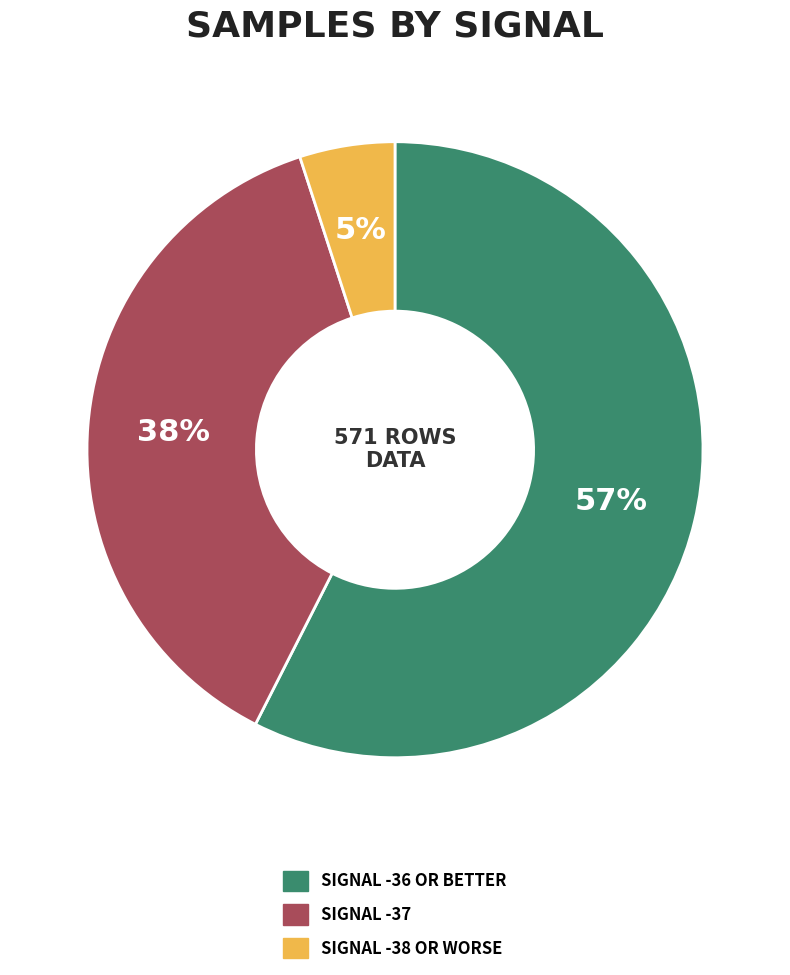

To the nearest percent, what is the difference between the largest and smallest slice percentages?

52%